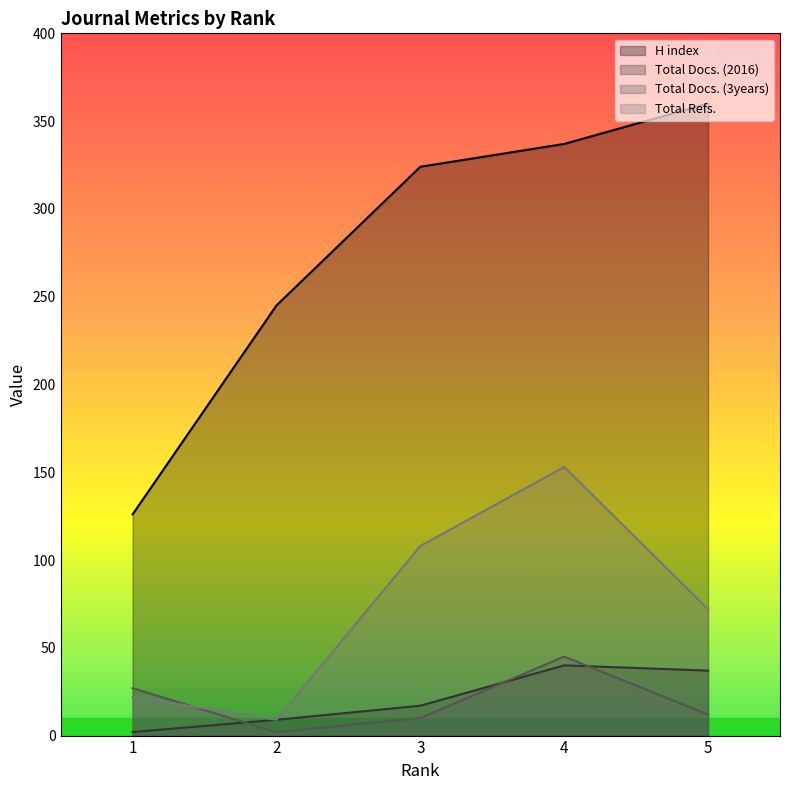

Reading left to right, list all the values displayed in this chart.

H index: 126	245	324	337	360
Total Docs. (2016): 2	9	17	40	37
Total Docs. (3years): 27	2	10	45	12
Total Refs.: 22	9	108	153	72